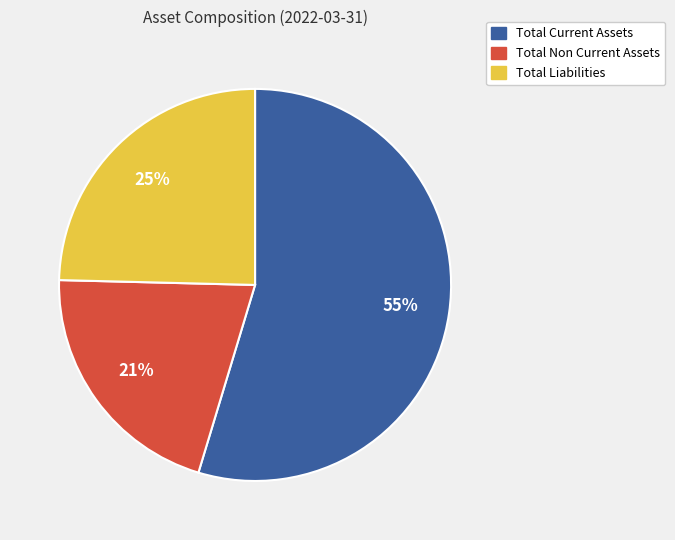

To the nearest percent, what is the average slice percentage?

33%